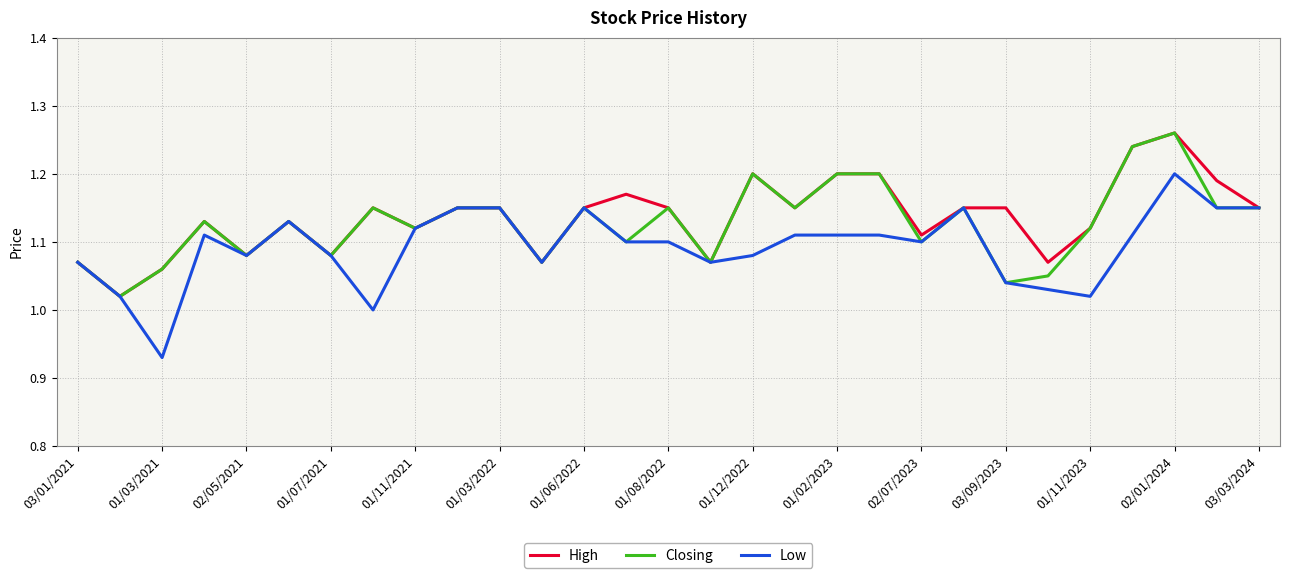

Which series has the largest range (max minus min)?

Low